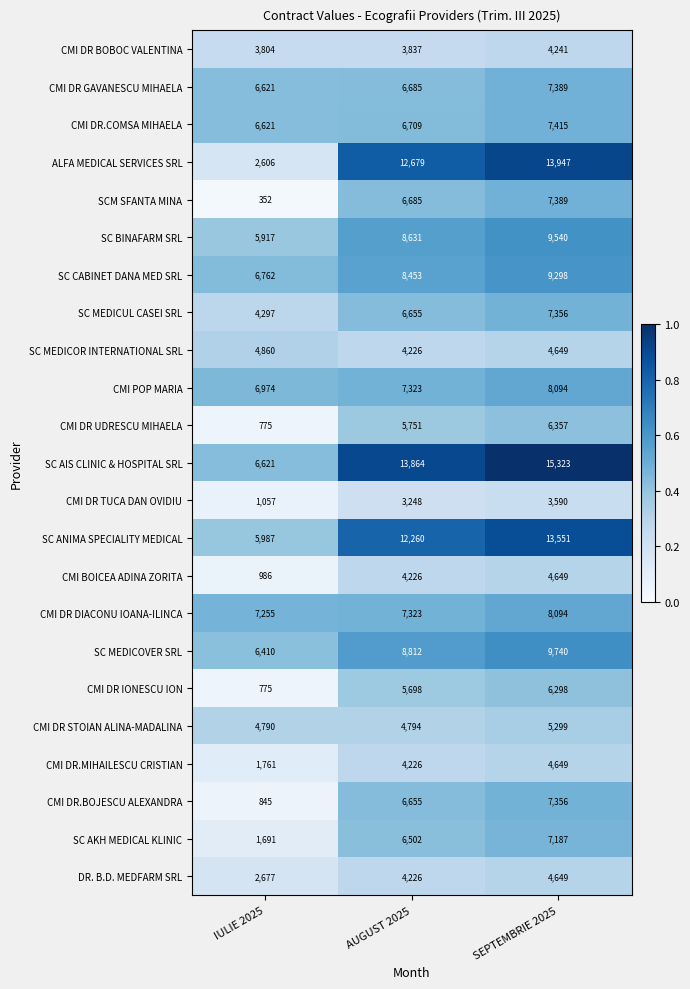

How many series are shown in this chart?

23